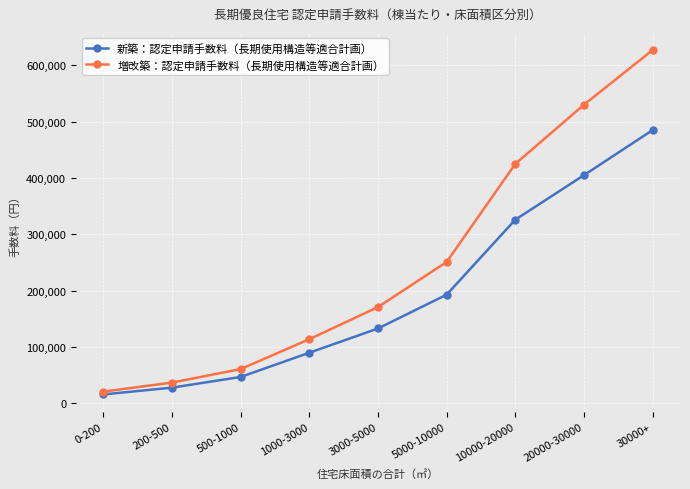

Reading left to right, what are all the values shown in this chart?

新築：認定申請手数料（長期使用構造等適合計画）: 0-200=16000	200-500=28000	500-1000=47000	1000-3000=90000	3000-5000=133000	5000-10000=193000	10000-20000=326000	20000-30000=405000	30000+=485000
増改築：認定申請手数料（長期使用構造等適合計画）: 0-200=21000	200-500=37000	500-1000=61000	1000-3000=114000	3000-5000=171000	5000-10000=251000	10000-20000=425000	20000-30000=530000	30000+=627000